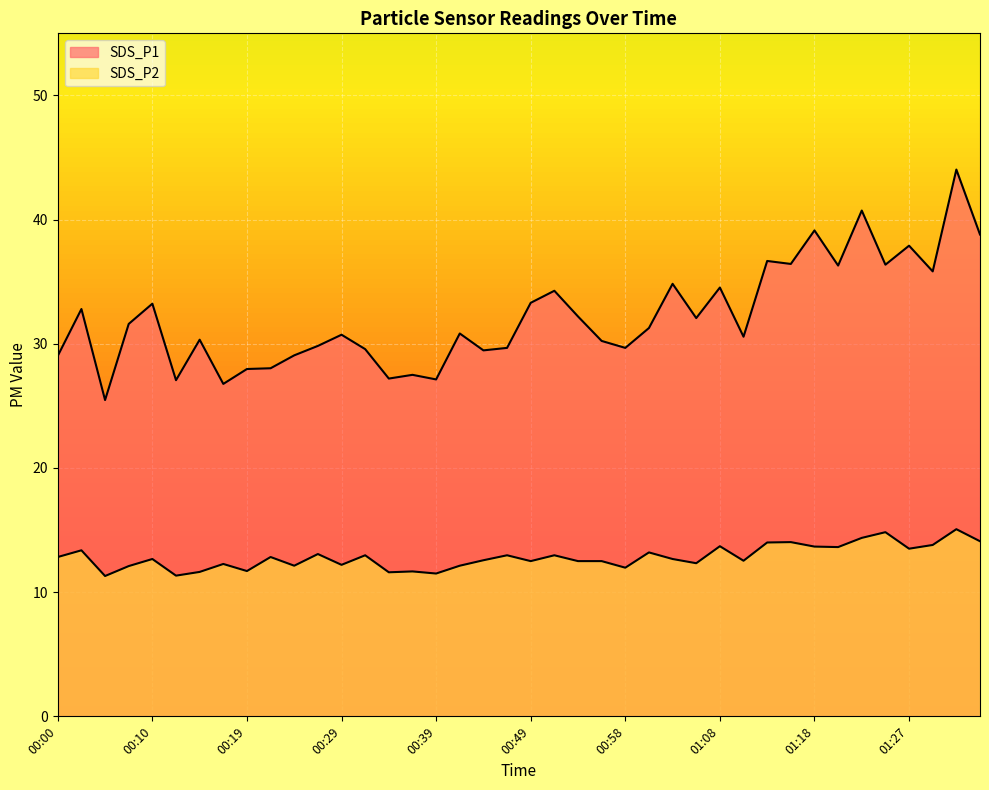

Between 01:03 and 00:49, which is larger?

01:03